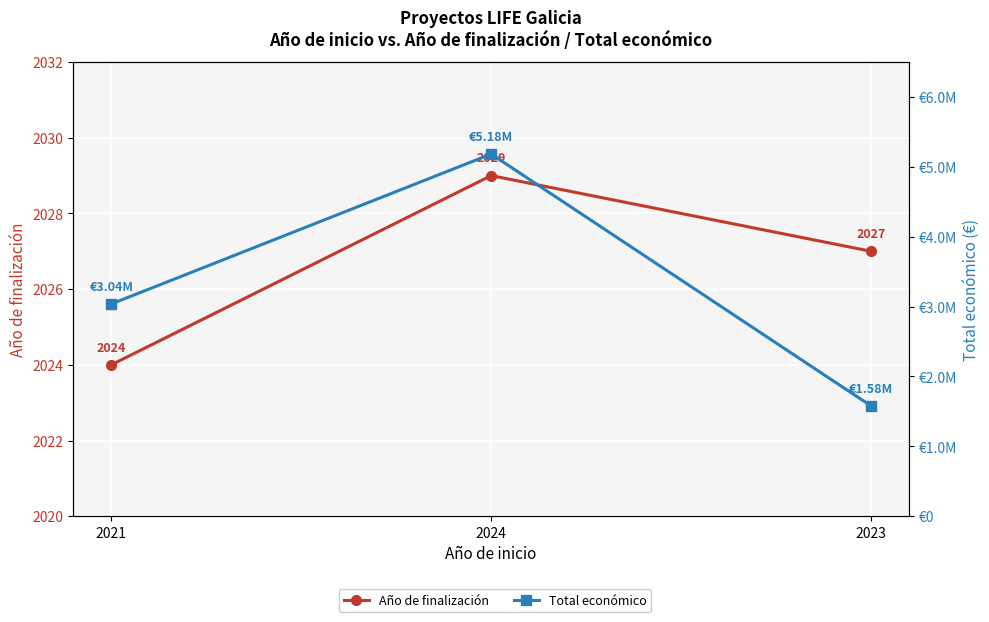

True or false: Año de finalización has a value of 3244 at 2023.

False